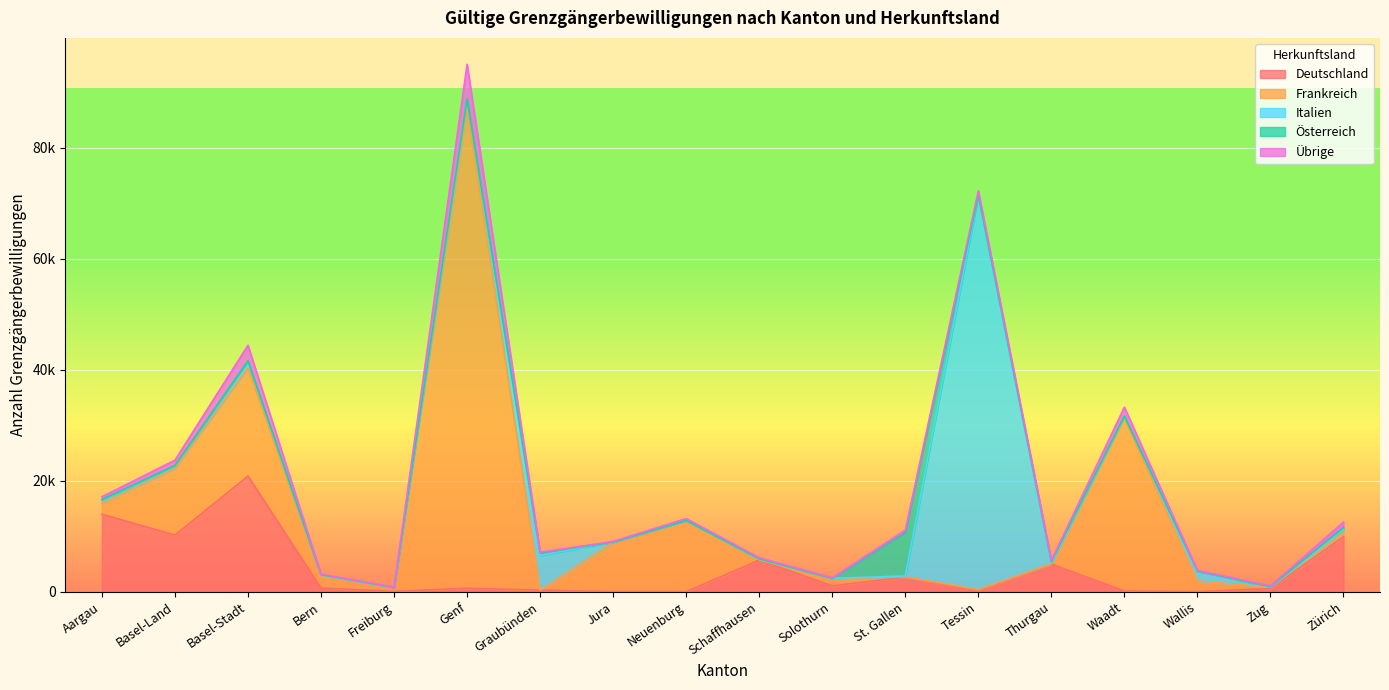

Which series has the largest range (max minus min)?

Frankreich